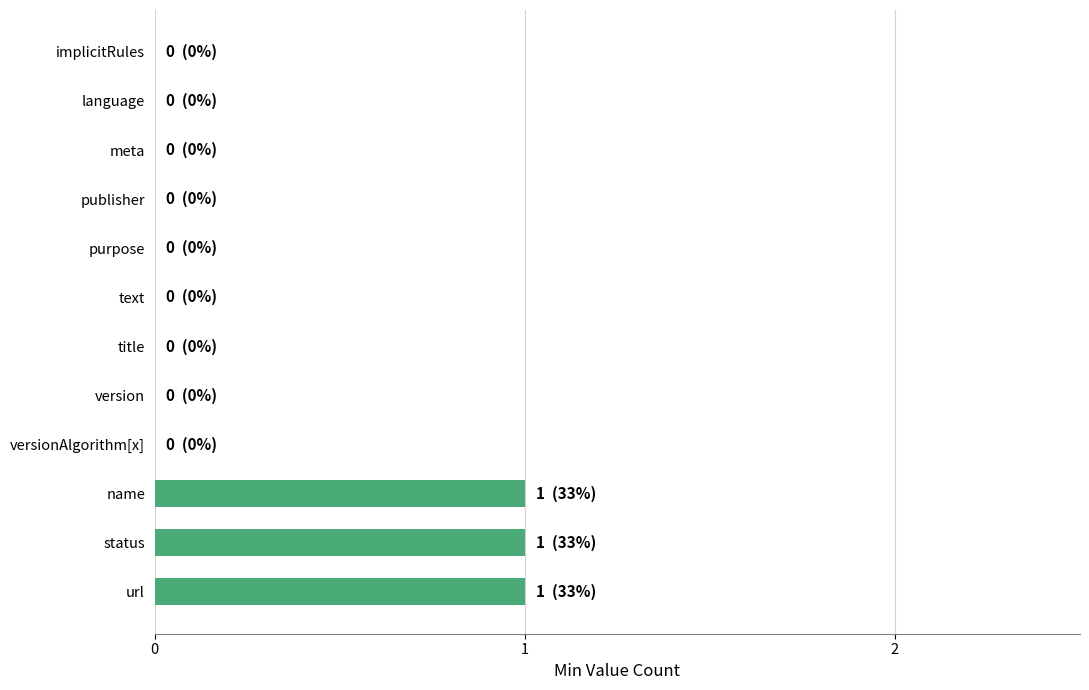

The chart shows a value of 0 at text. True or false?

True